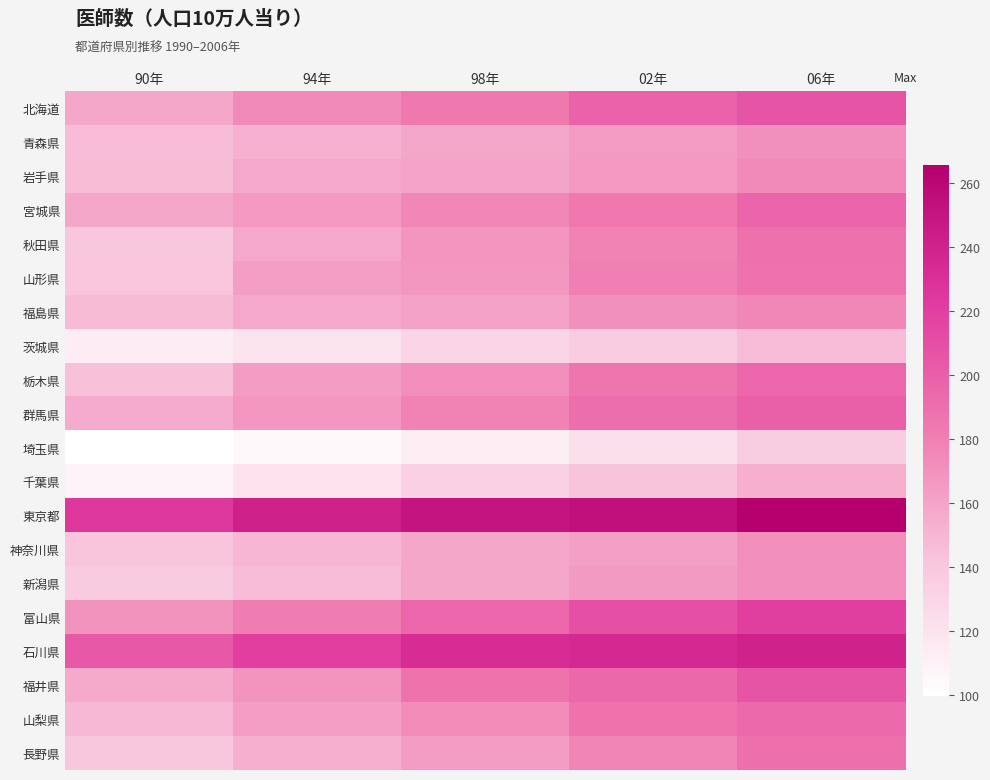

What is the total value across all series at 06年?

3787.2